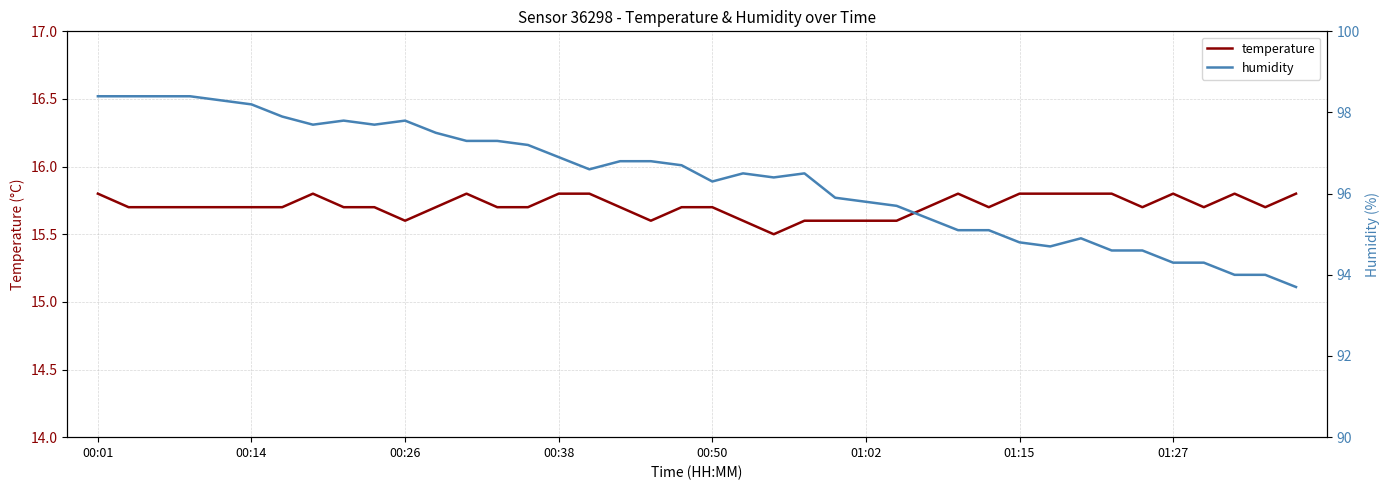

How many interior local valleys does the temperature series have?

7